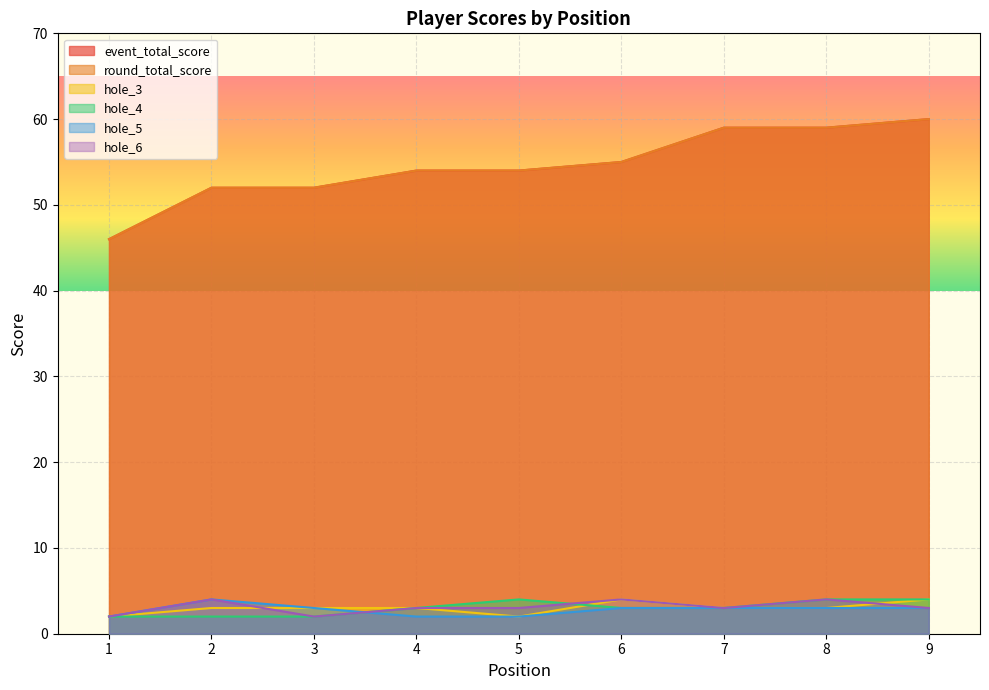

What is the total value across all series at 6?

124